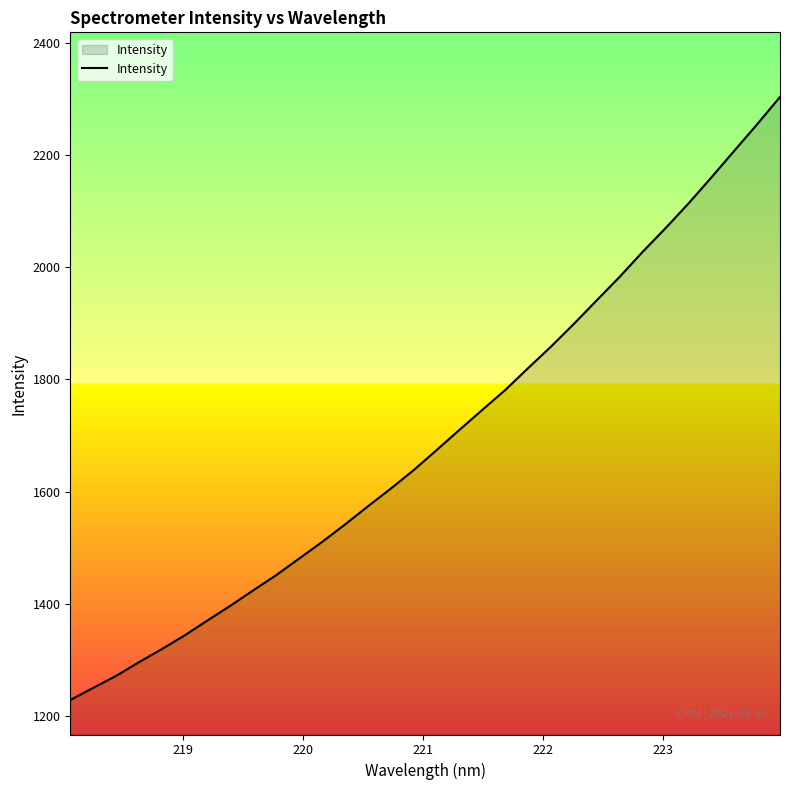

What is the smallest value displayed?

1228.8